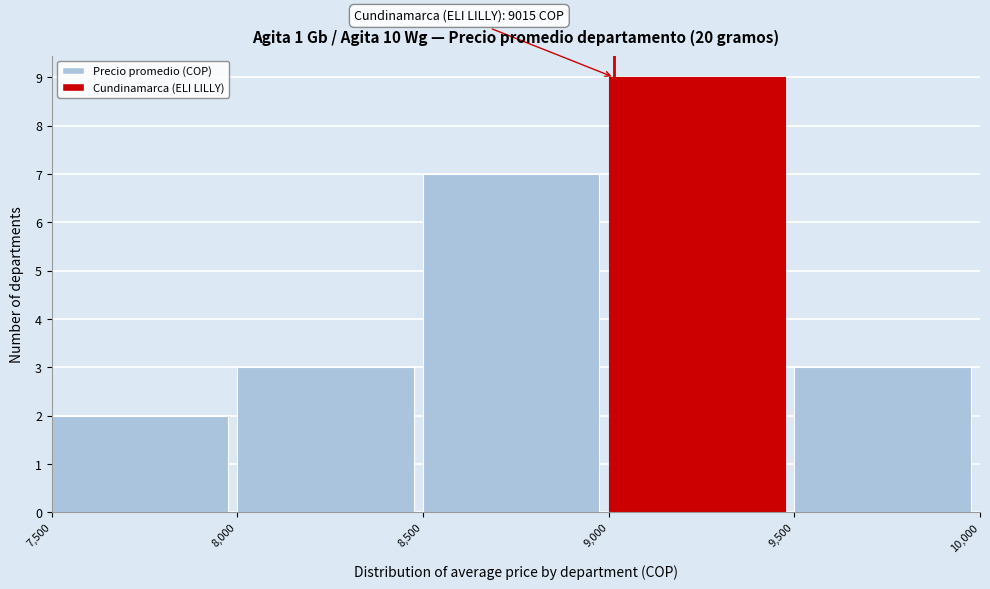

Over which range of the x-axis is the bar tallest?

9,000 to 9,500